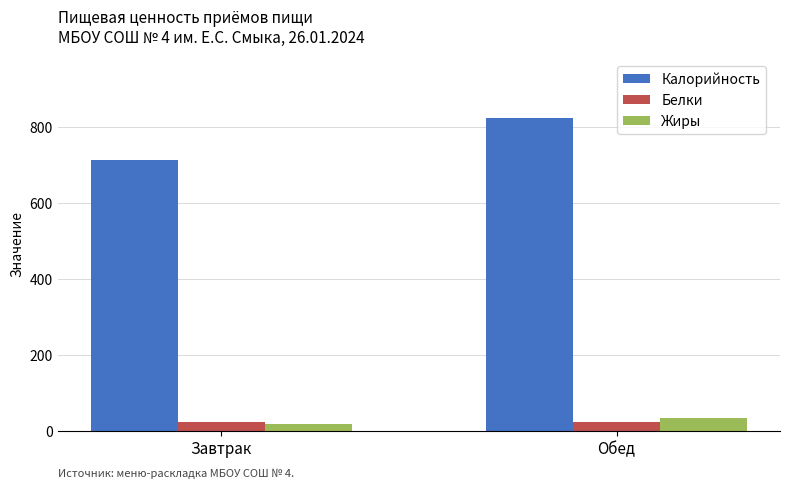

What is the greatest value displayed?

822.9